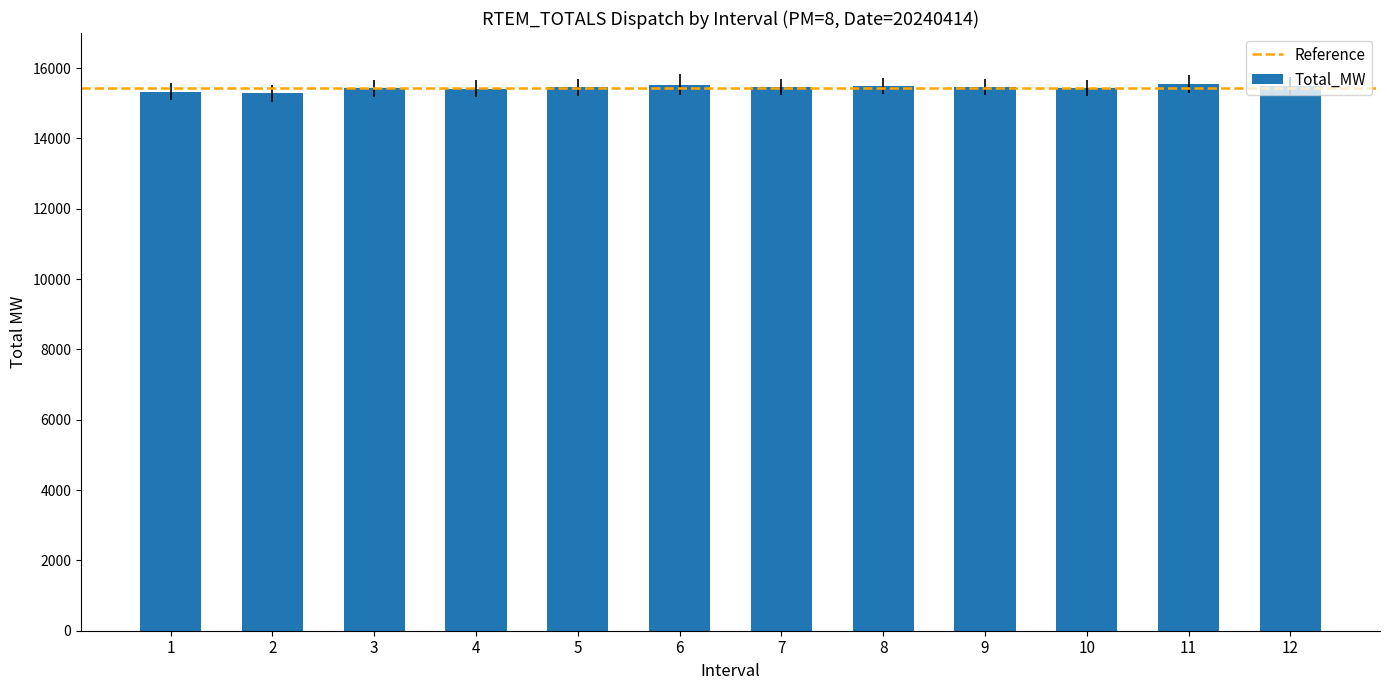

At which label does the data first exceed 15458?

6